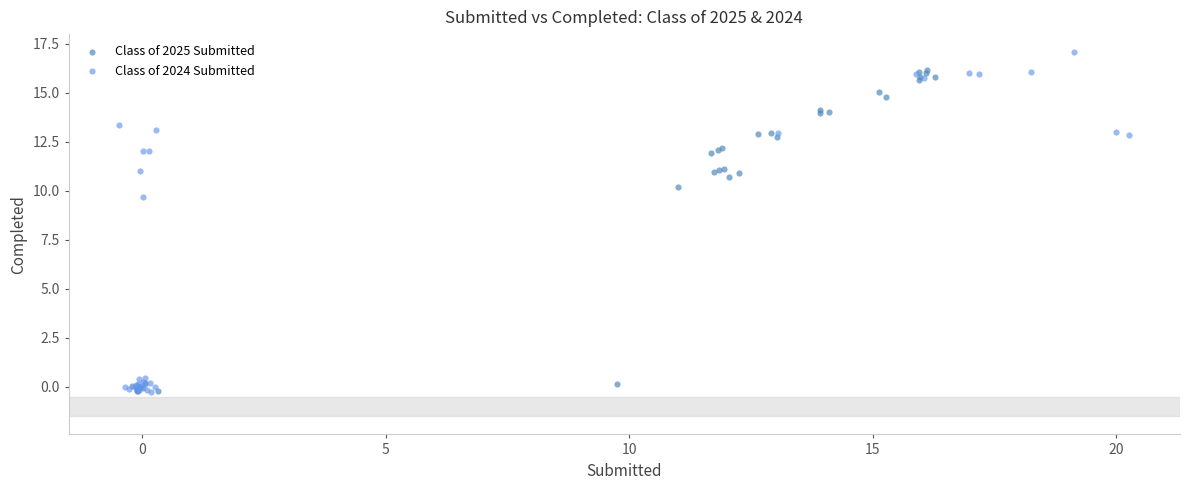

What are all the series names shown in the legend?

Class of 2025 Submitted, Class of 2024 Submitted